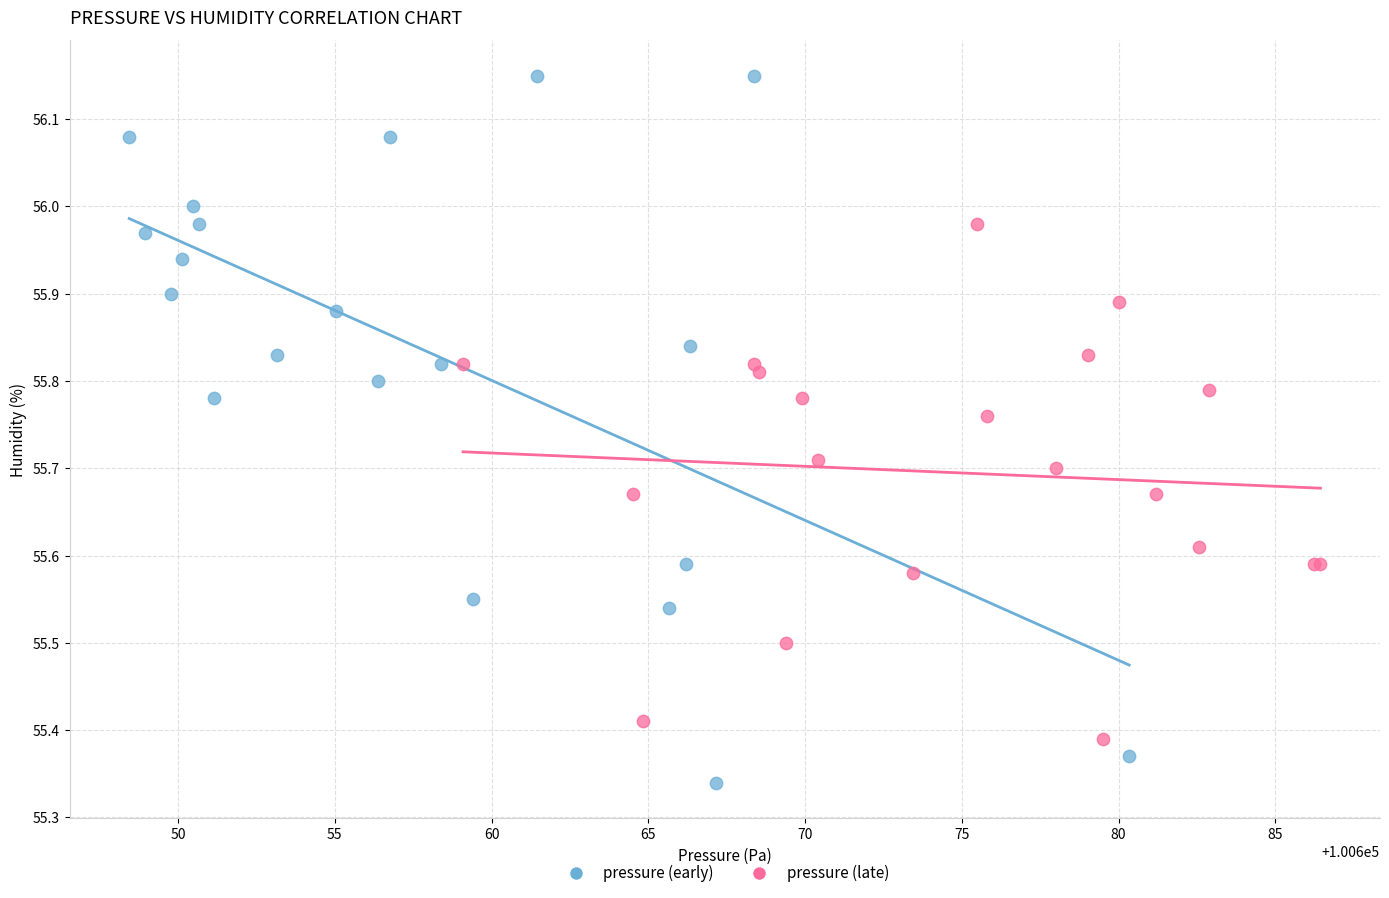

Which series has the largest Y range (max minus min)?

pressure (early)